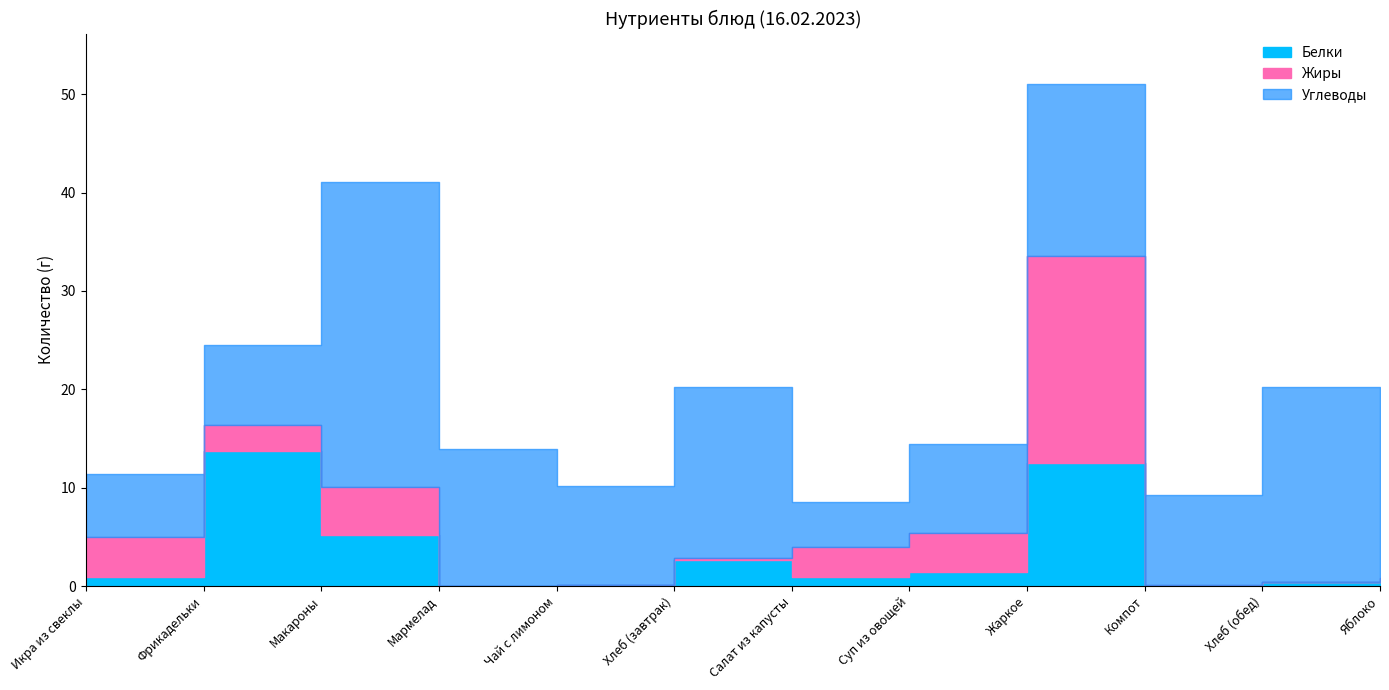

Which label corresponds to the smallest value in the chart?

Мармелад